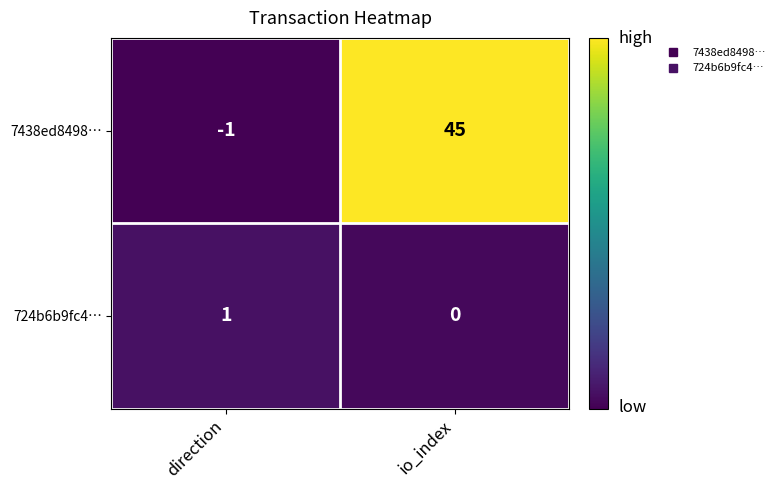

What is the highest value of the 7438ed8498… series?

45